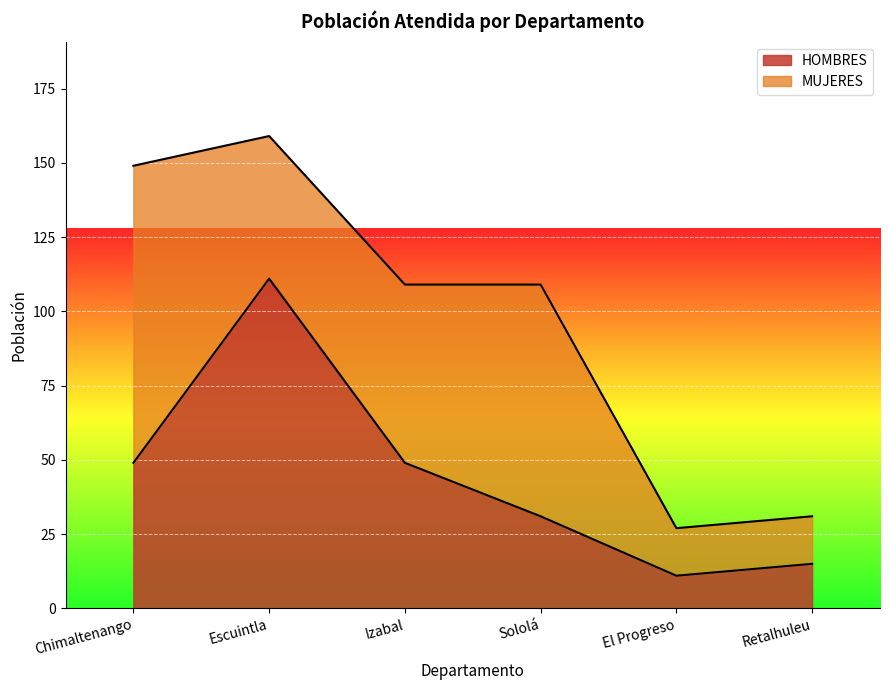

At which category is the sum across all series the highest?

Escuintla